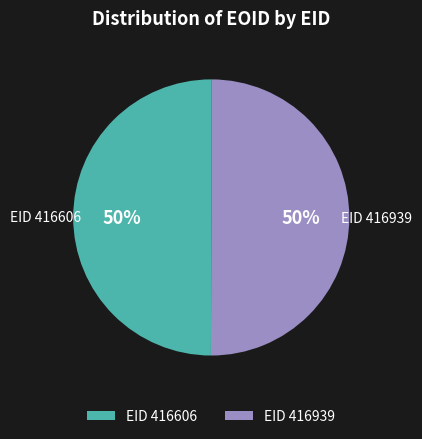

Combined, do EID 416606 and EID 416939 account for over 50%?

Yes